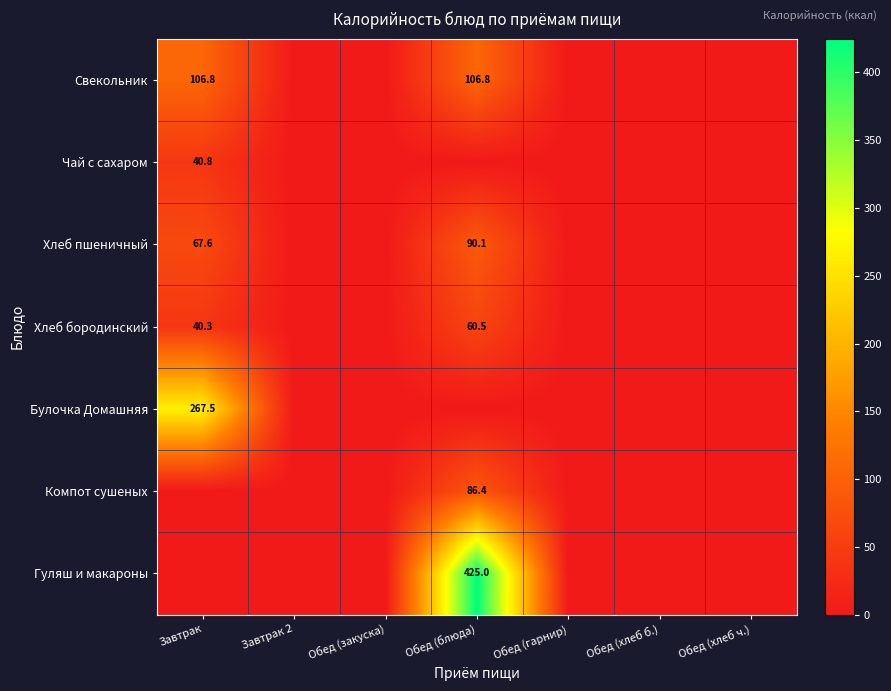

What is the maximum value shown in the chart?

425.0